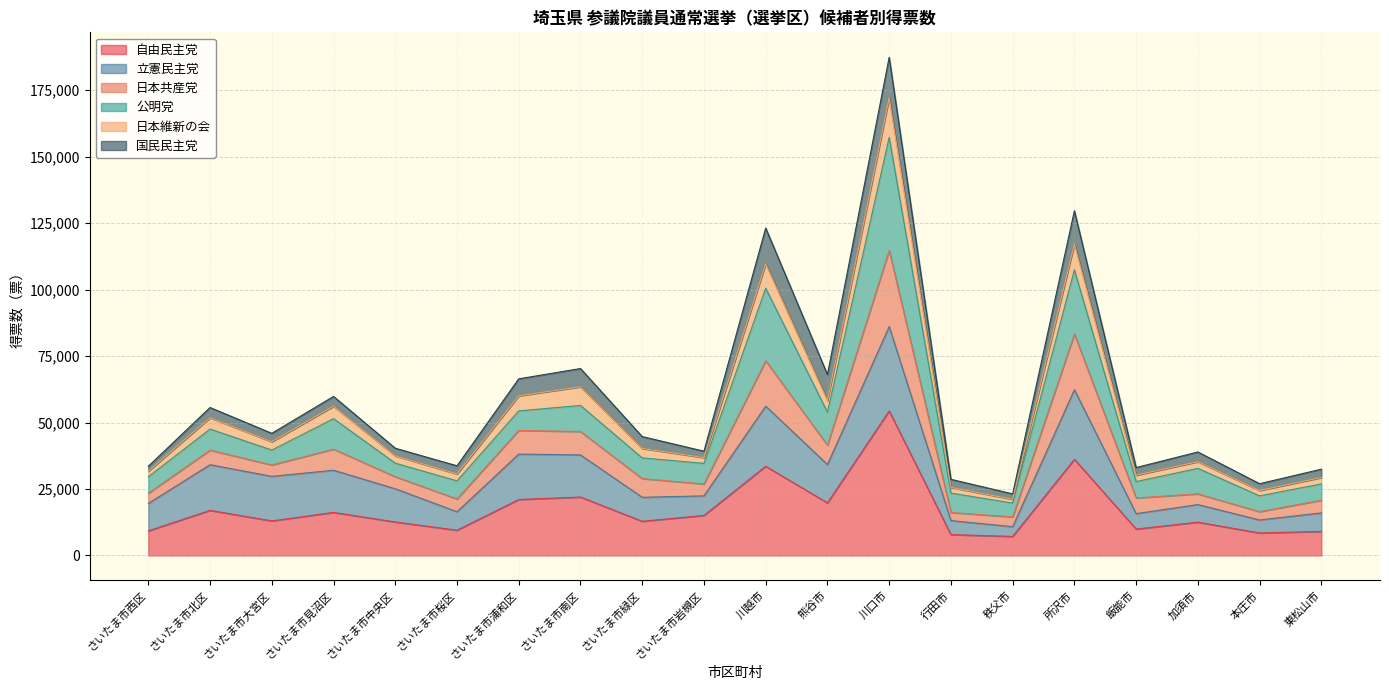

At which category is the sum across all series the highest?

川口市